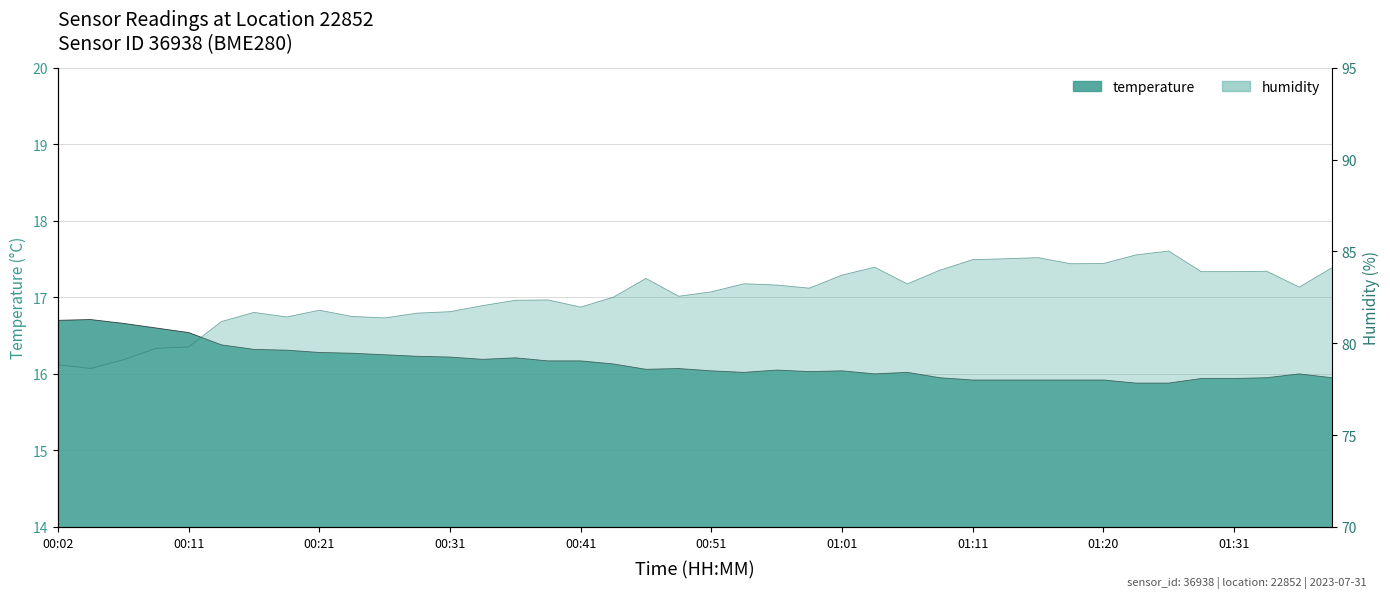

Reading right to left, list all the values displayed in this chart.

temperature: 01:38=15.9	01:36=16.0	01:33=15.9	01:31=15.9	01:28=15.9	01:26=15.9	01:23=15.9	01:20=15.9	01:18=15.9	01:15=15.9	01:13=15.9	01:11=15.9	01:08=15.9	01:06=16.0	01:03=16.0	01:01=16.0	00:58=16.0	00:56=16.1	00:53=16.0	00:51=16.0	00:48=16.1	00:46=16.1	00:43=16.1	00:41=16.2	00:38=16.2	00:36=16.2	00:34=16.2	00:31=16.2	00:29=16.2	00:26=16.2	00:24=16.3	00:21=16.3	00:19=16.3	00:16=16.3	00:14=16.4	00:11=16.5	00:09=16.6	00:07=16.7	00:04=16.7	00:02=16.7
humidity: 01:38=84.1	01:36=83.1	01:33=83.9	01:31=83.9	01:28=83.9	01:26=85.0	01:23=84.8	01:20=84.3	01:18=84.3	01:15=84.7	01:13=84.6	01:11=84.5	01:08=84.0	01:06=83.2	01:03=84.1	01:01=83.7	00:58=83.0	00:56=83.2	00:53=83.2	00:51=82.8	00:48=82.6	00:46=83.5	00:43=82.5	00:41=82.0	00:38=82.4	00:36=82.3	00:34=82.0	00:31=81.7	00:29=81.6	00:26=81.4	00:24=81.5	00:21=81.8	00:19=81.4	00:16=81.7	00:14=81.2	00:11=79.8	00:09=79.7	00:07=79.1	00:04=78.6	00:02=78.8